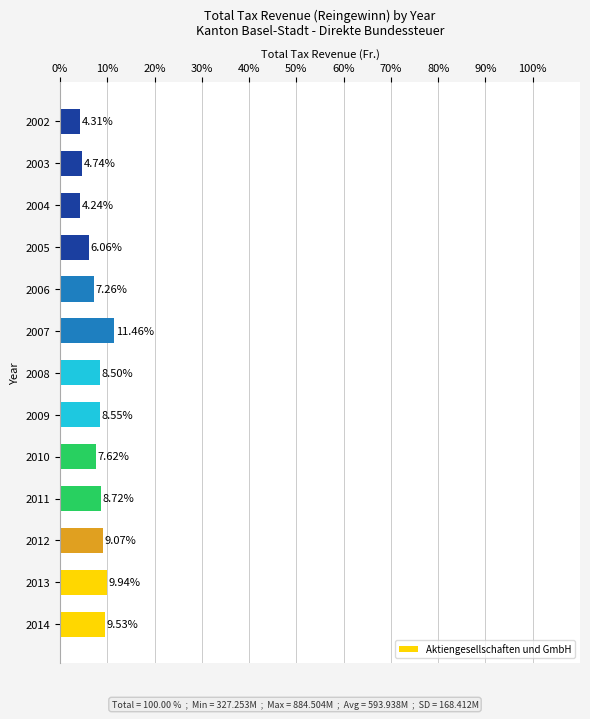

What is the average value?

7.7